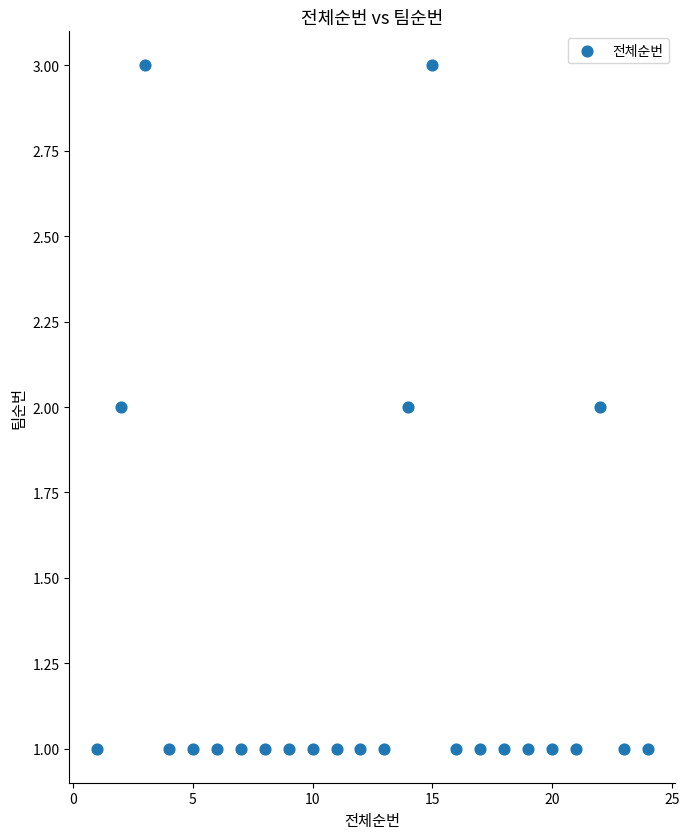

What is the range of X values (max minus min)?

23